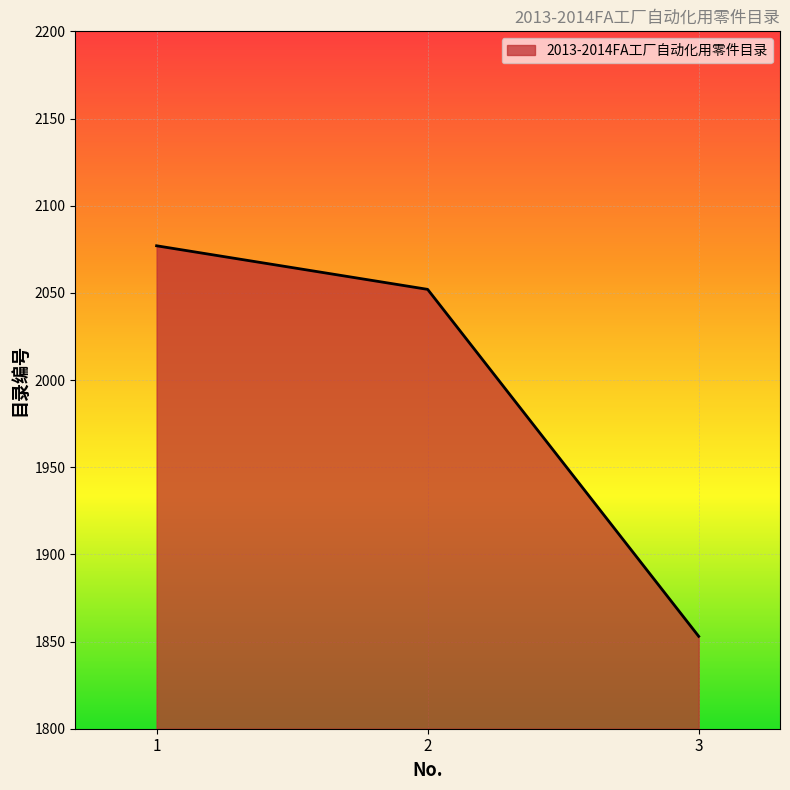

What is the ratio of the value at 2 to the value at 3?

1.1